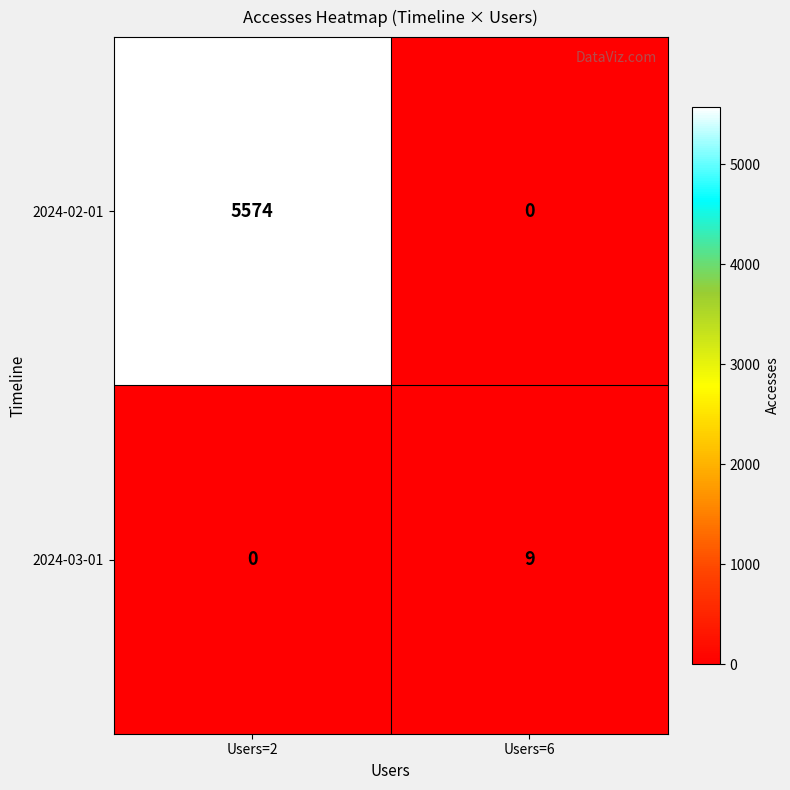

Which series changed the most between Users=2 and Users=6?

2024-02-01